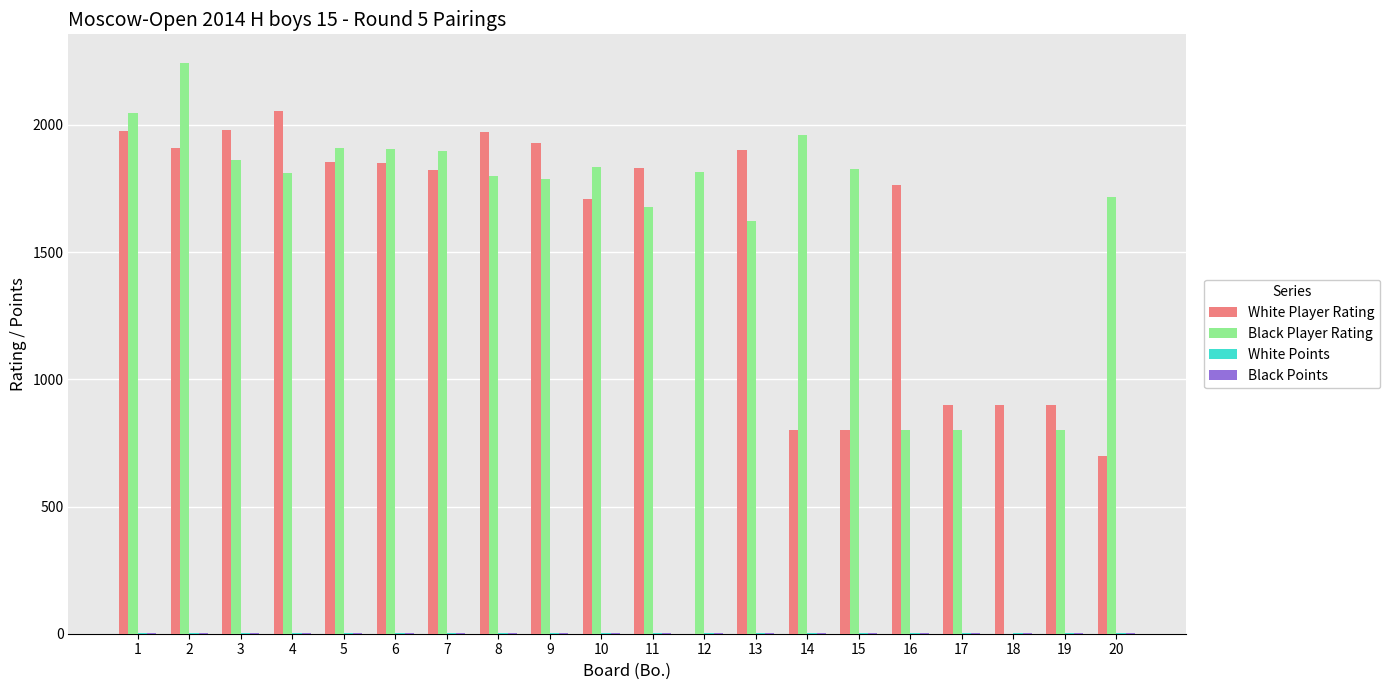

Which series has the largest total across all categories?

Black Player Rating